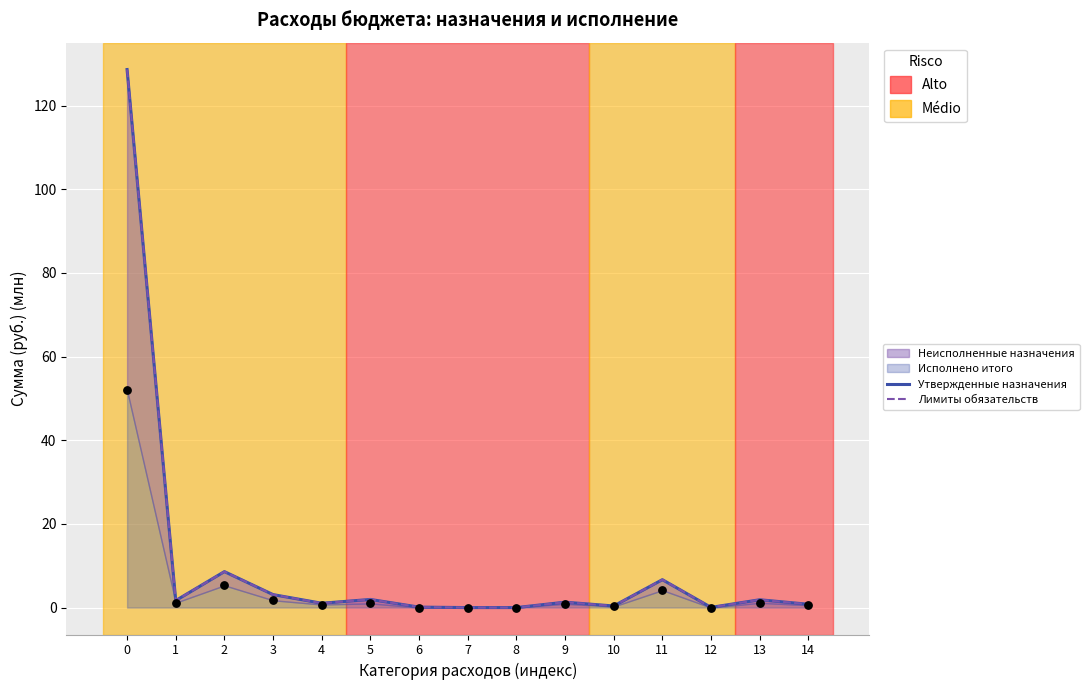

What is the total value across all series at 11?

13.3